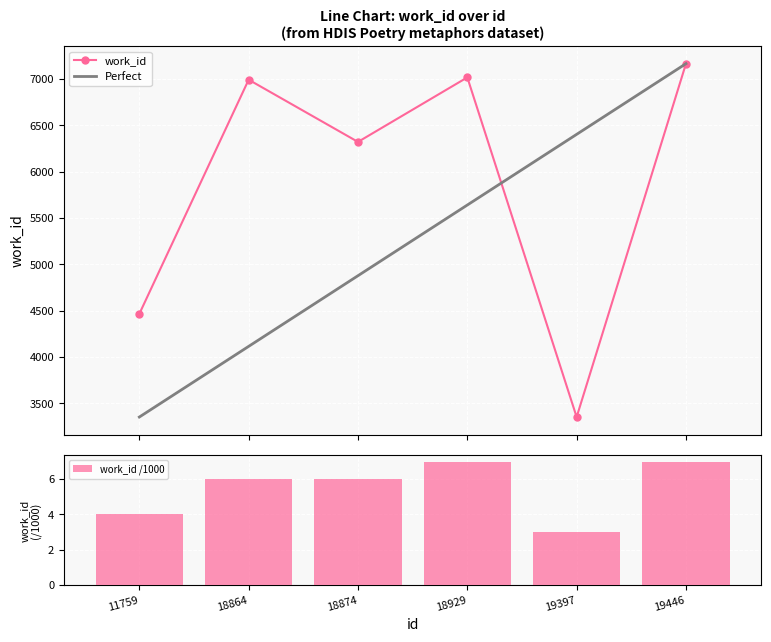

Which label corresponds to the smallest value in the chart?

19397